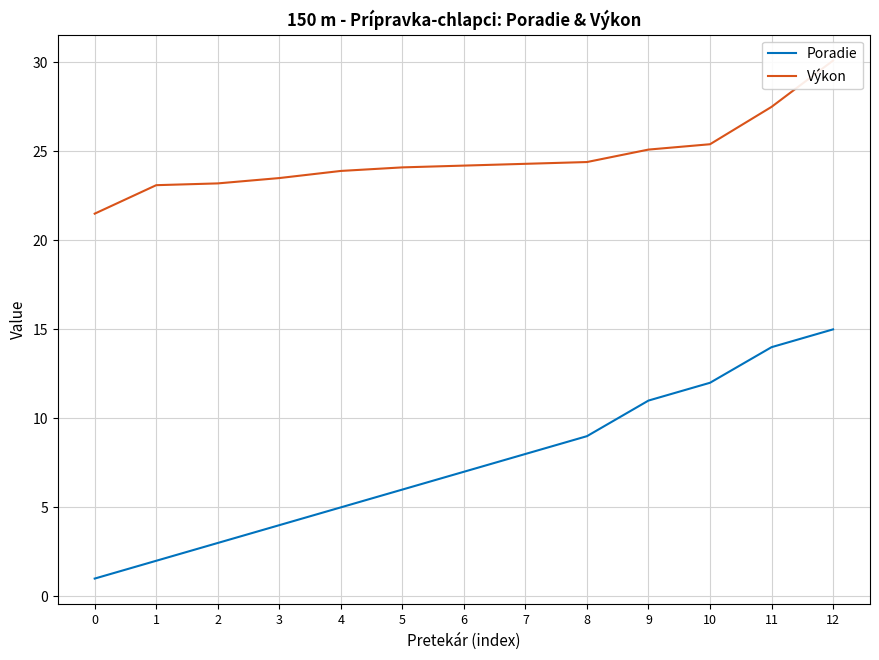

True or false: Výkon and Poradie intersect in this chart.

False